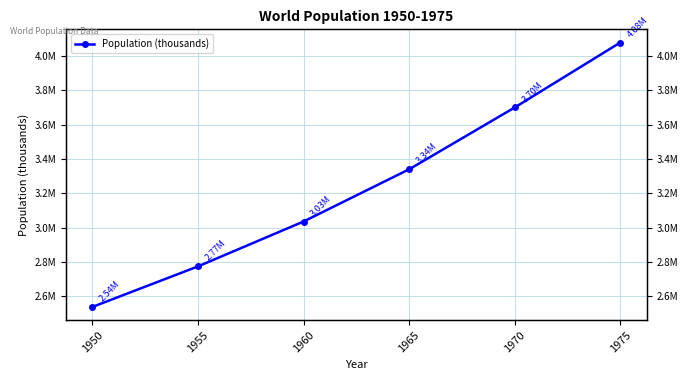

Rank the categories by value from highest to lowest.

1975, 1970, 1965, 1960, 1955, 1950